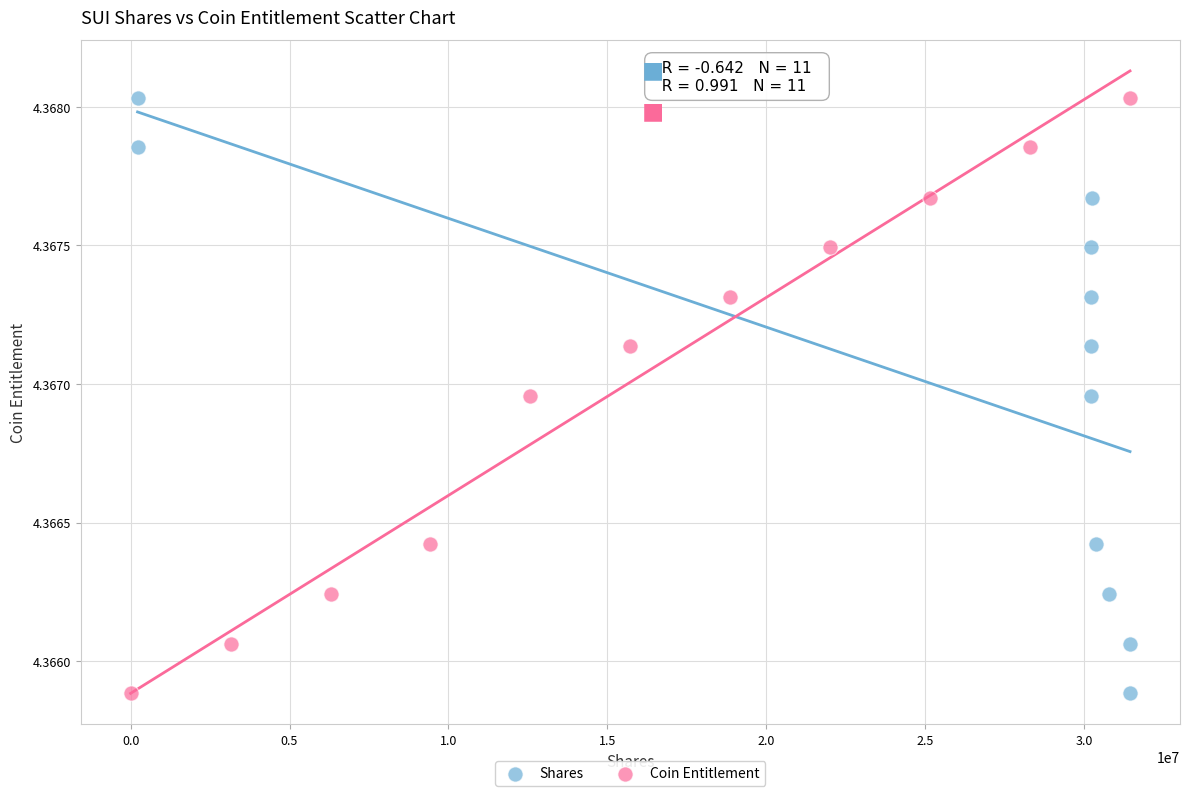

What are all the series names shown in the legend?

Shares, Coin Entitlement